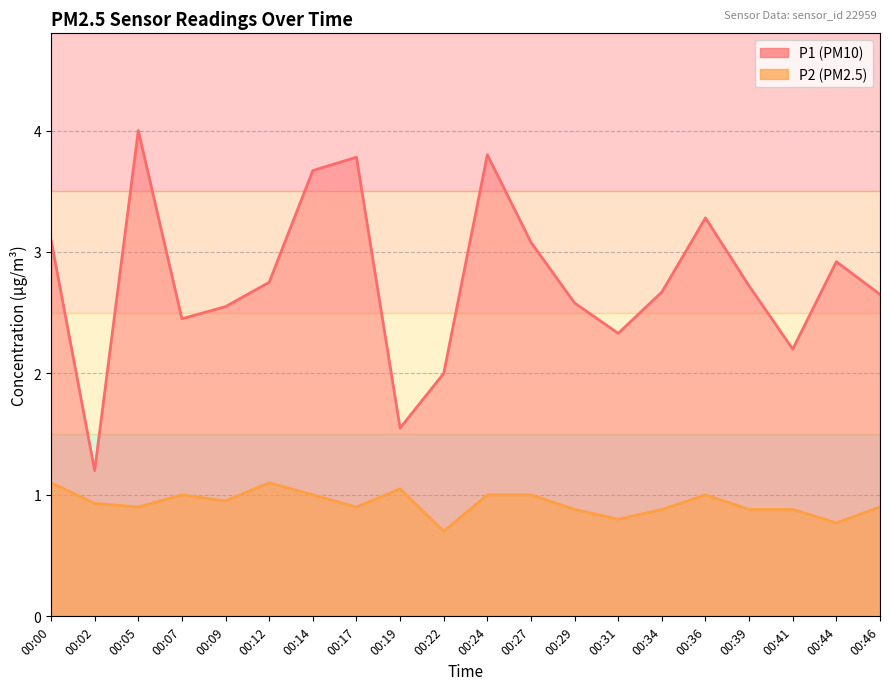

Is it true that P1 equals 3.7 at 00:14?

True